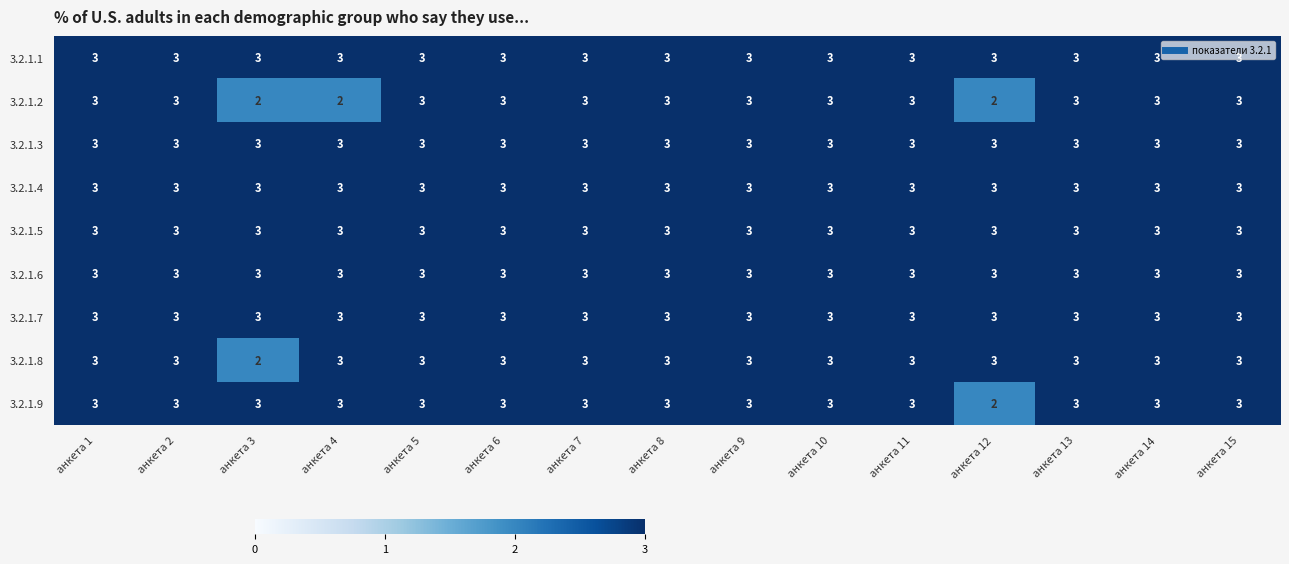

The value of 3.2.1.9 at анкета 11 is 3. True or false?

True